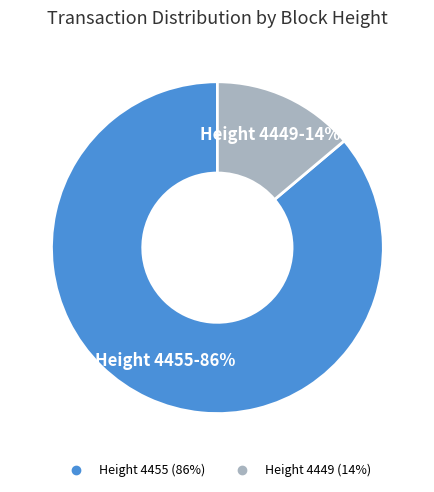

To the nearest percent, what is the difference between the largest and smallest slice percentages?

72%